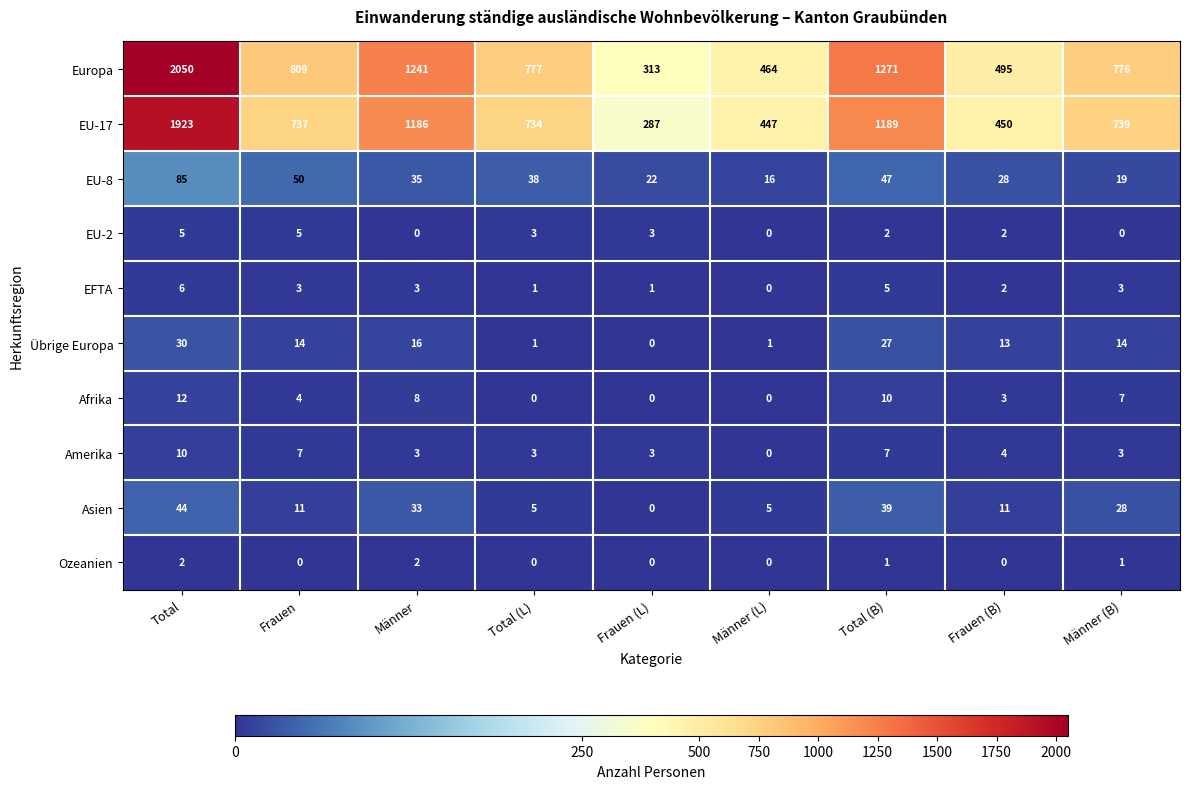

Which category has the lowest value in the Amerika series?

Männer (L)